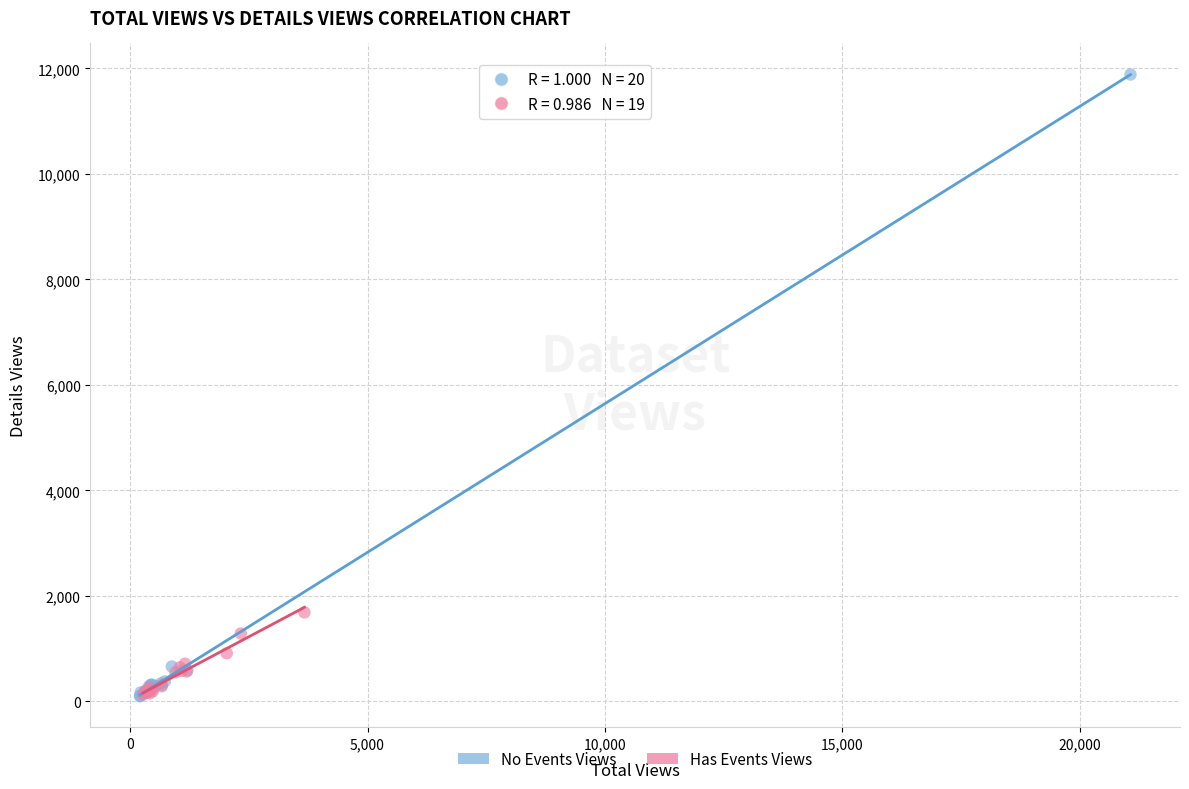

Which series contains the highest Y value?

No Events Views